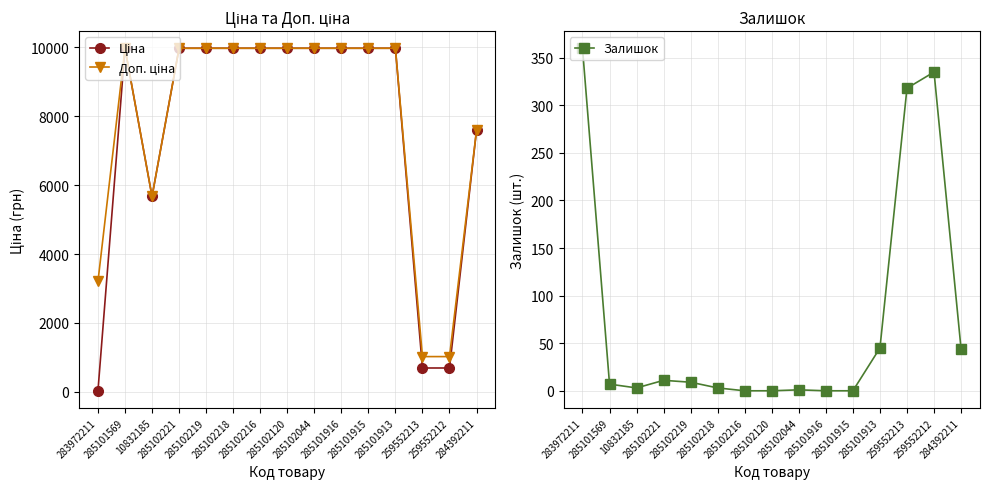

Is it true that Доп. ціна equals 9975.0 at 285102218?

True